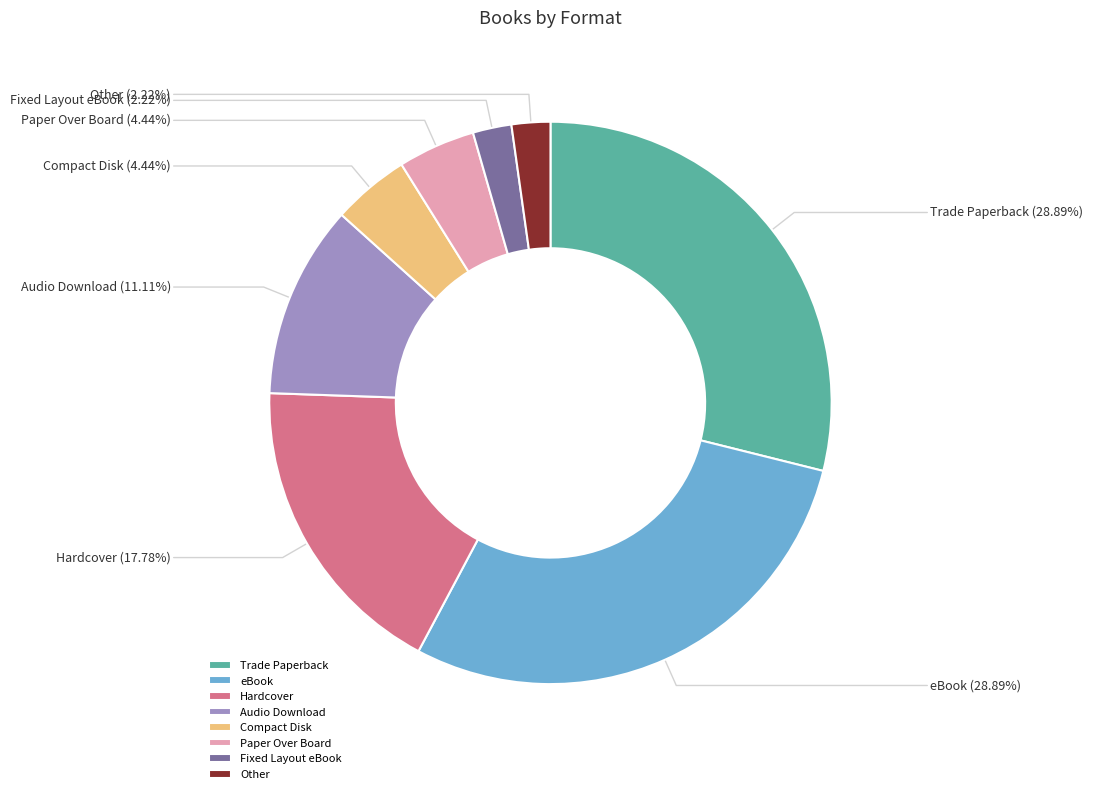

Is there any slice that represents more than half of the pie?

No